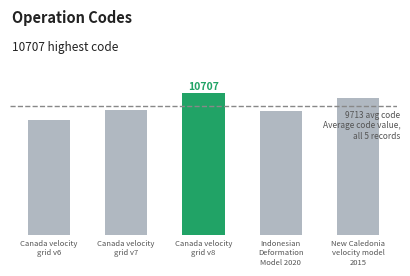

What is the average value?

9713